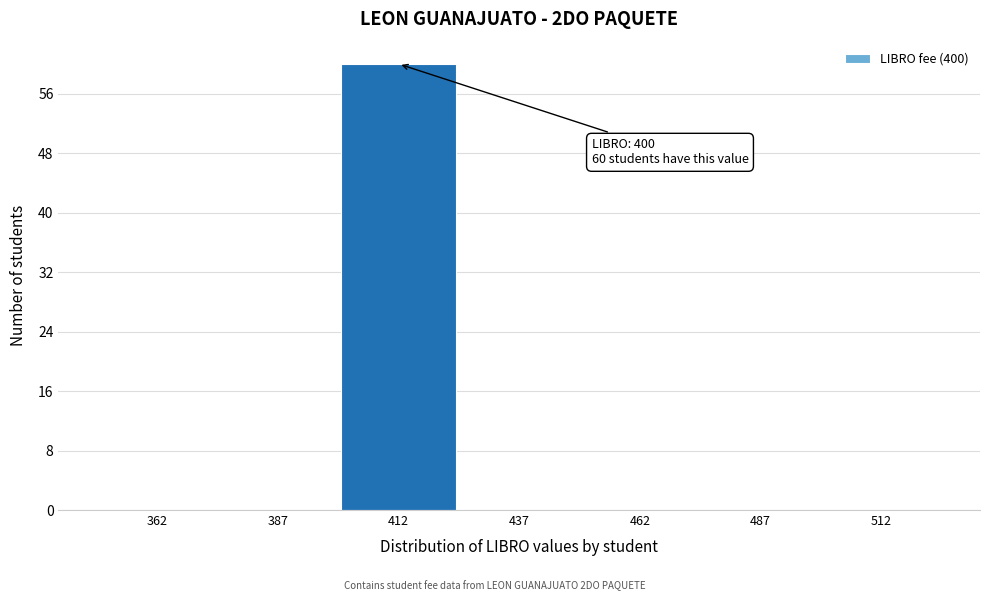

Which range on the x-axis has the tallest bar?

400 to 425